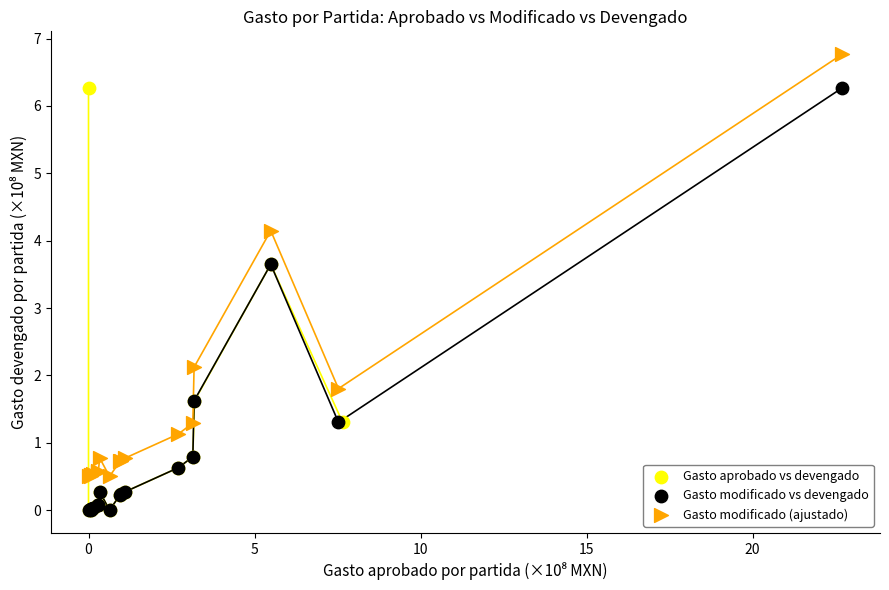

Which series contains the highest Y value?

Gasto modificado (ajustado)